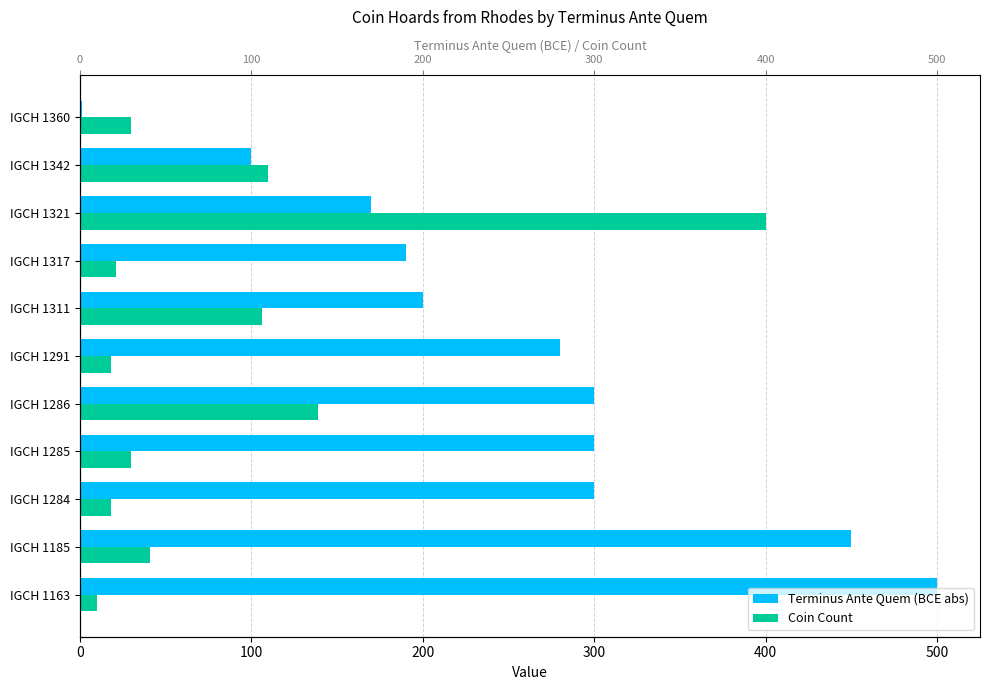

At IGCH 1185, list the series in order from smallest to largest.

Coin Count, Terminus Ante Quem (BCE abs)